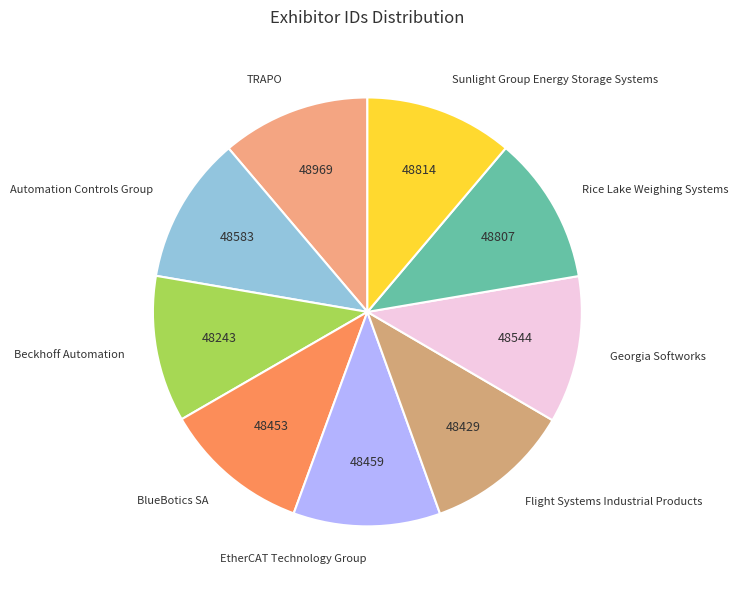

Is there any slice that represents more than half of the pie?

No